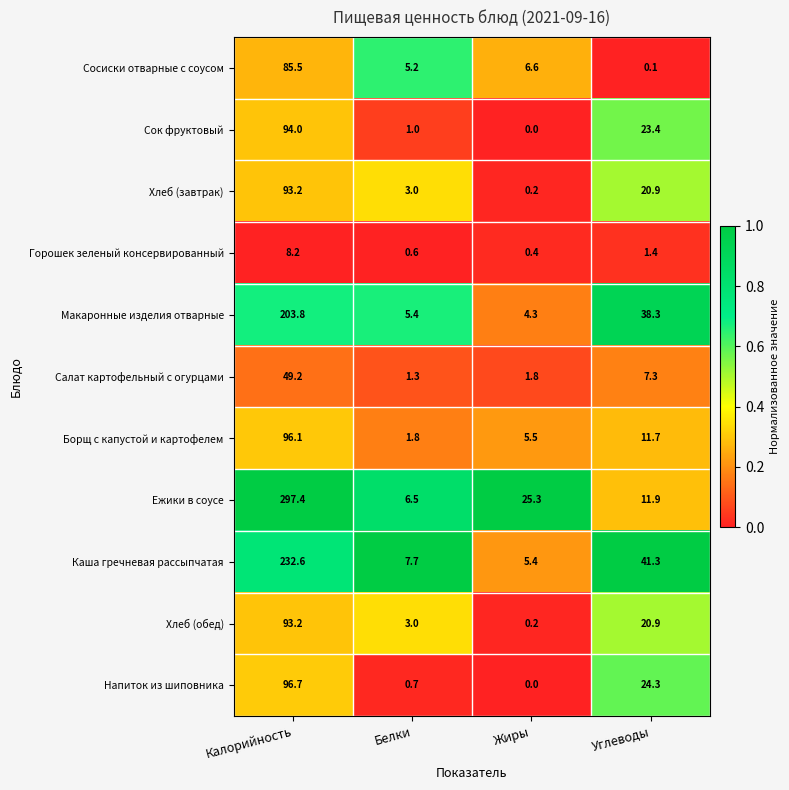

The value of Макаронные изделия отварные at Калорийность is 76.1. True or false?

False